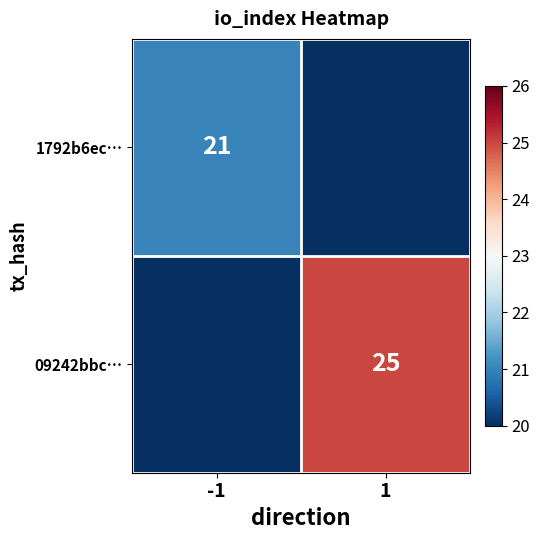

What is the average value of the 1792b6ec… series?

10